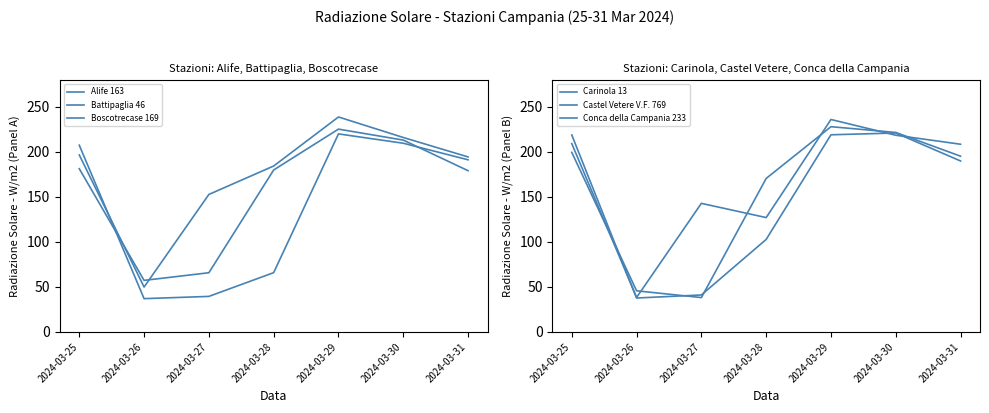

What is the difference between the maximum and minimum values in the Castel Vetere V.F. 769 series?

197.8